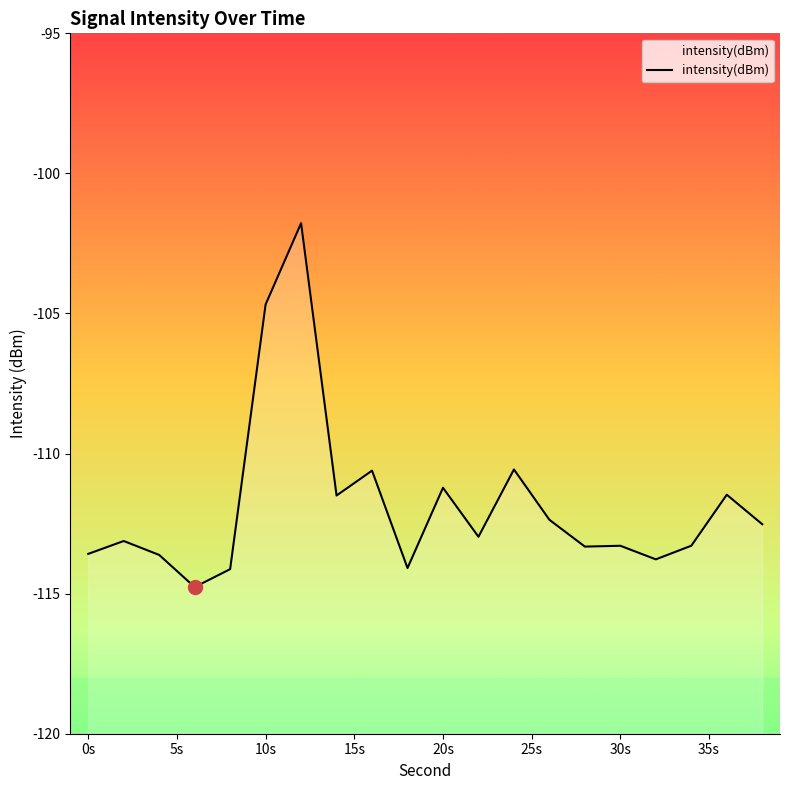

How many lines are shown in the chart?

1